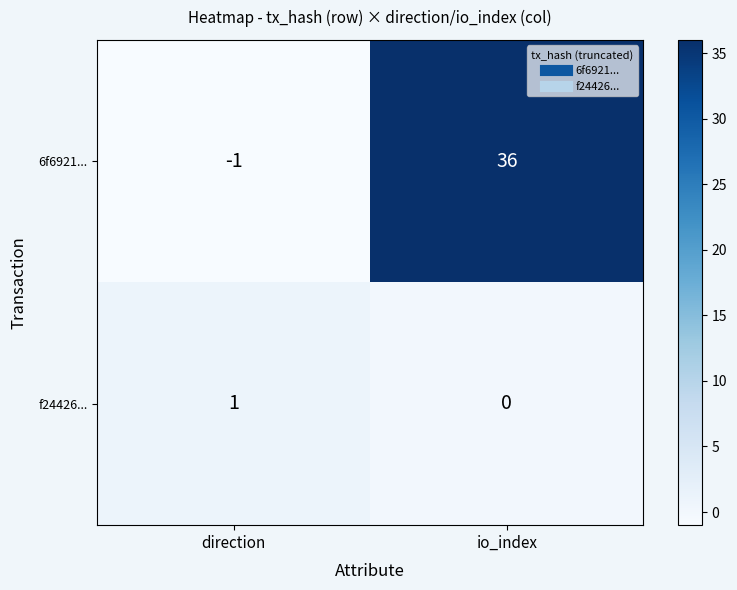

Reading left to right, transcribe all the data shown in this chart.

6f6921...: direction=-1	io_index=36
f24426...: direction=1	io_index=0